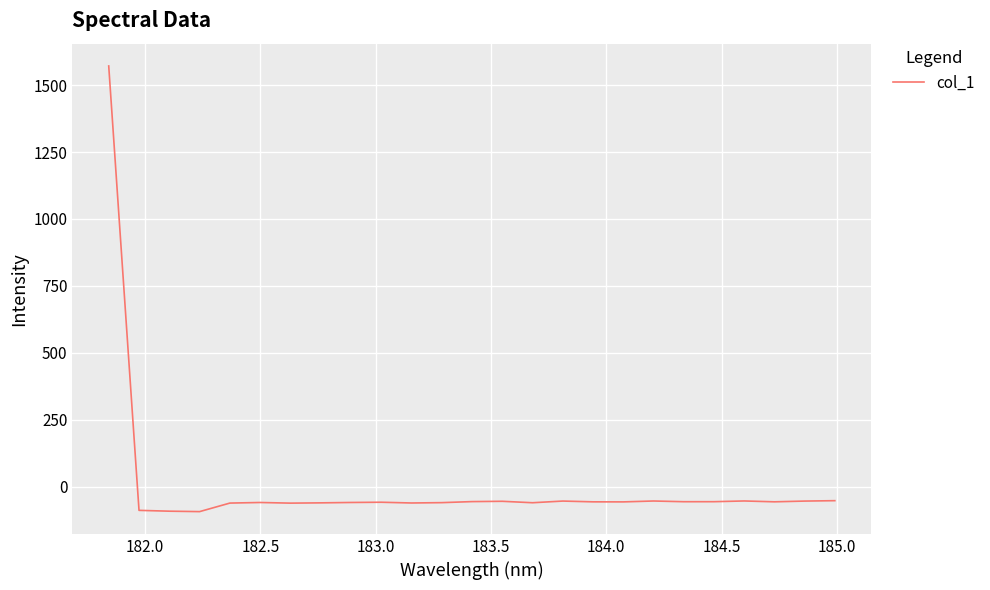

What is the difference between the maximum and minimum values?

1665.2